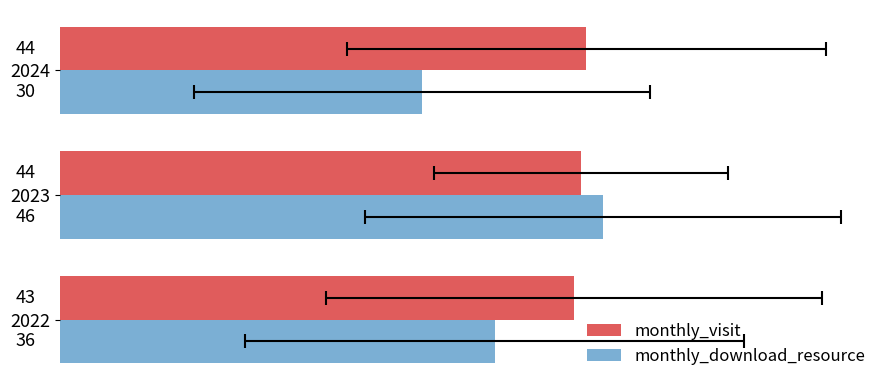

Reading right to left, transcribe all the data shown in this chart.

monthly_visit: 44.2	43.8	43.2
monthly_download_resource: 30.4	45.6	36.5